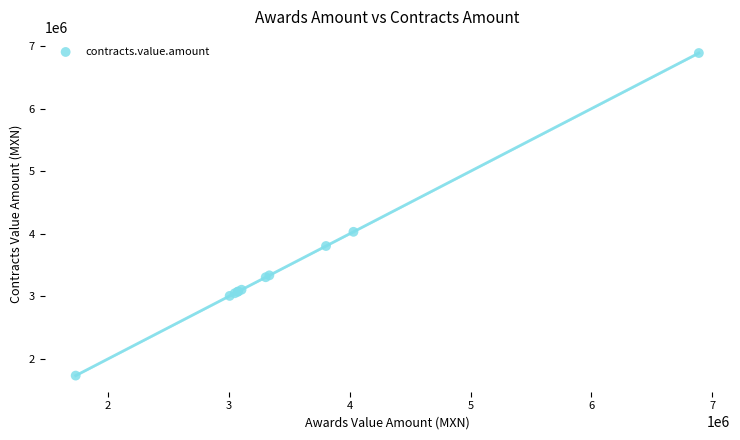

What Y value in the scatter plot is closest to 4310713?

4030798.2